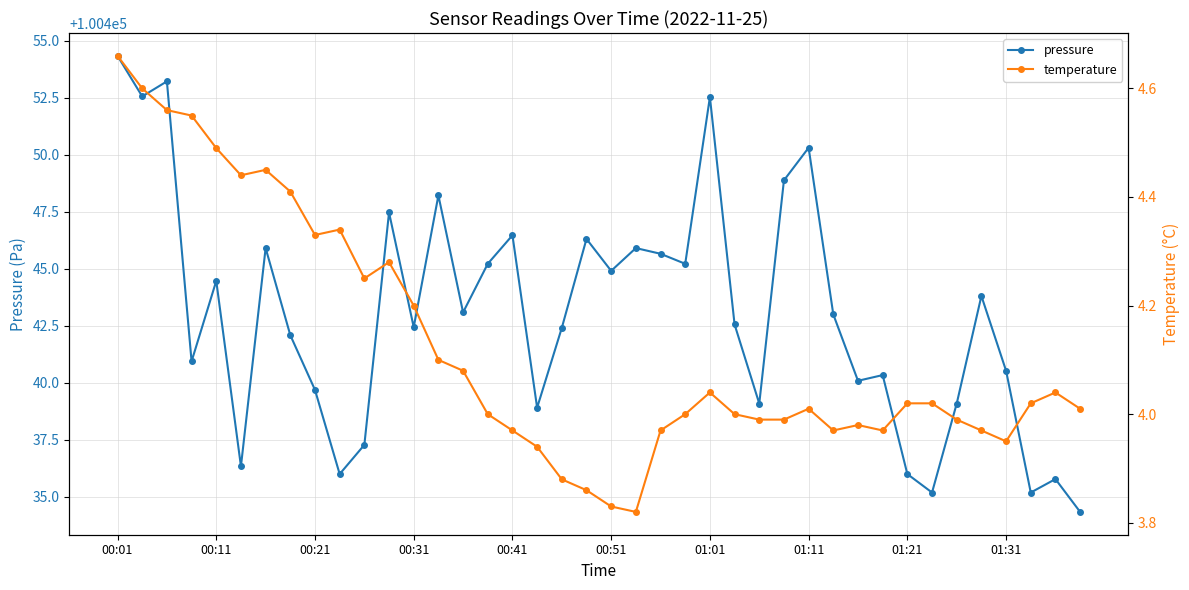

True or false: temperature has more than 1 interior local peaks.

True